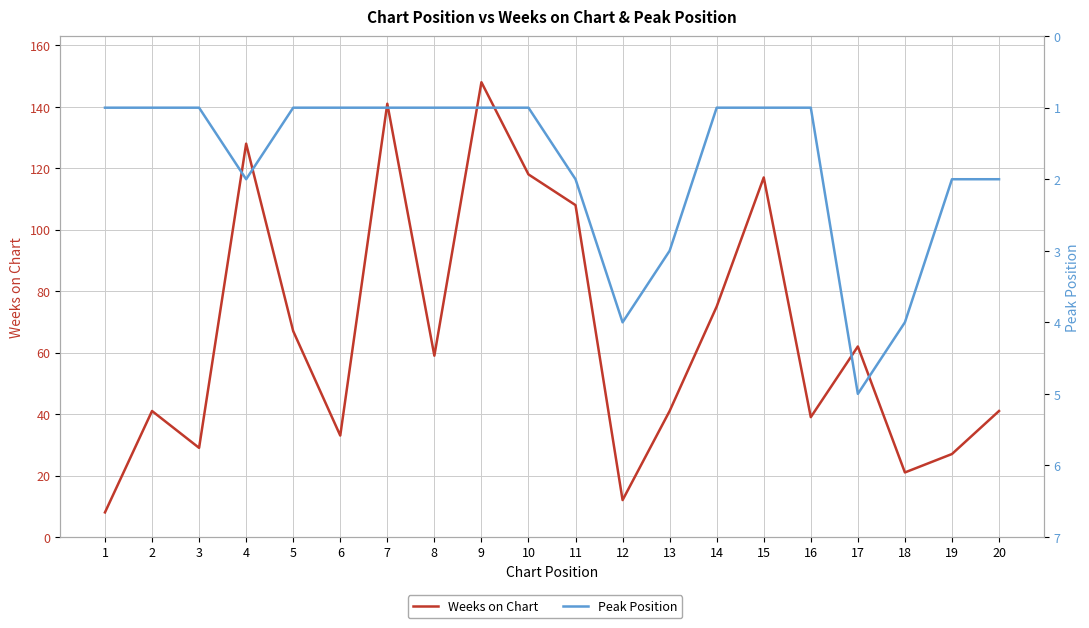

True or false: Peak Position and Weeks on Chart intersect in this chart.

False